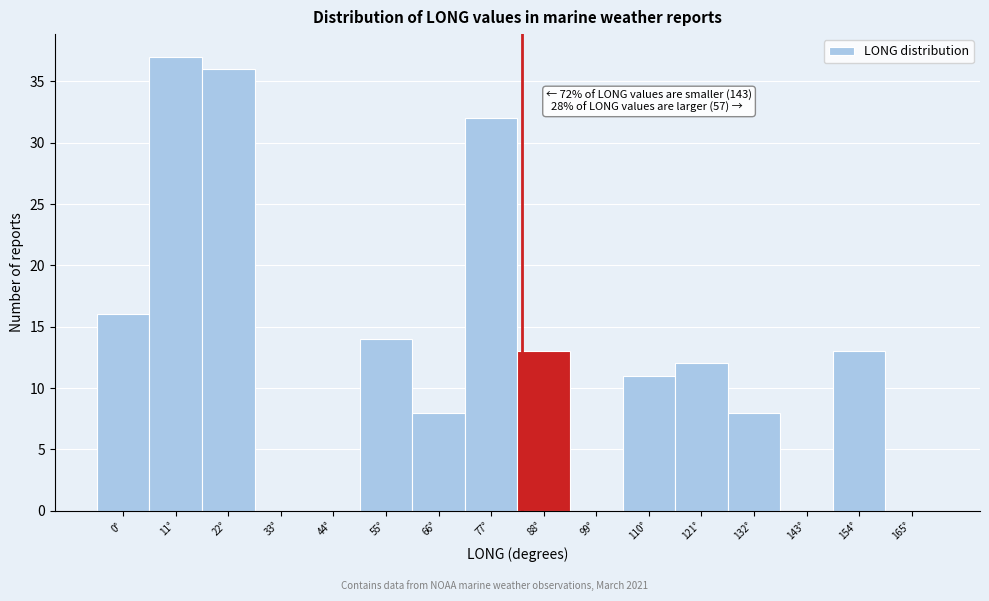

Reading left to right, extract all data points from this chart.

0°=16	11°=37	22°=36	33°=0	44°=0	55°=14	66°=8	77°=32	88°=13	99°=0	110°=11	121°=12	132°=8	143°=0	154°=13	165°=0